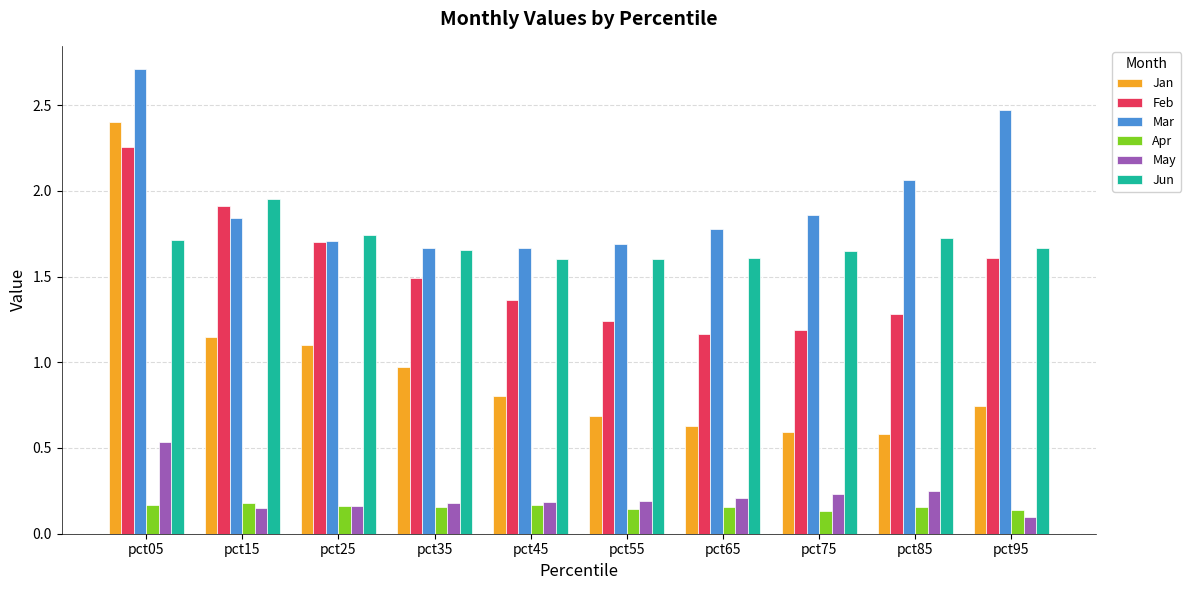

Count the number of data series in this chart.

6